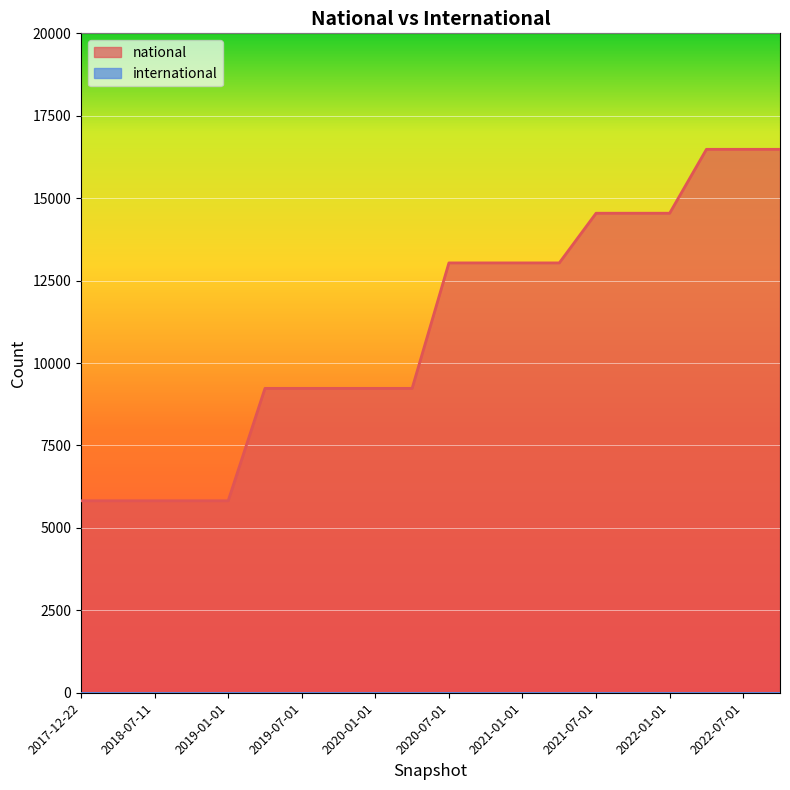

What position from the right is 2018-09-28?

17